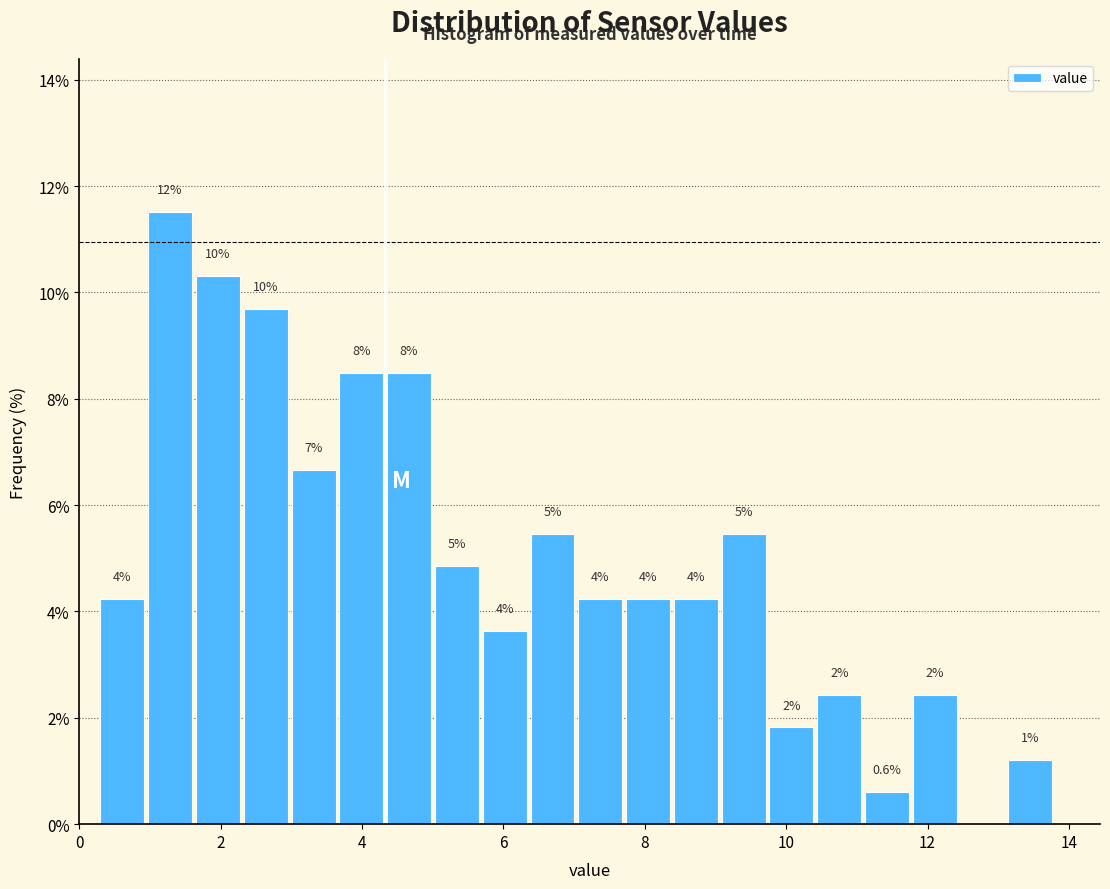

Around what value on the x-axis is the tallest bar? Give the approximate position of its centre, as read against the axis.

1.2